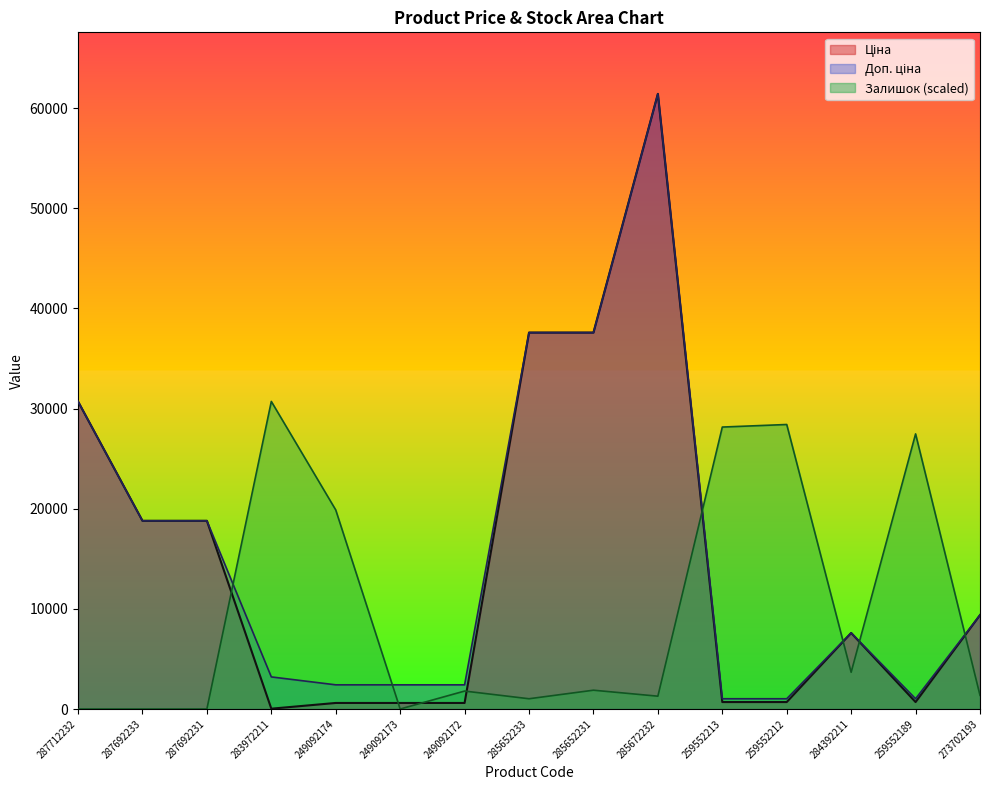

What is the sum of all Залишок values?

145650.4